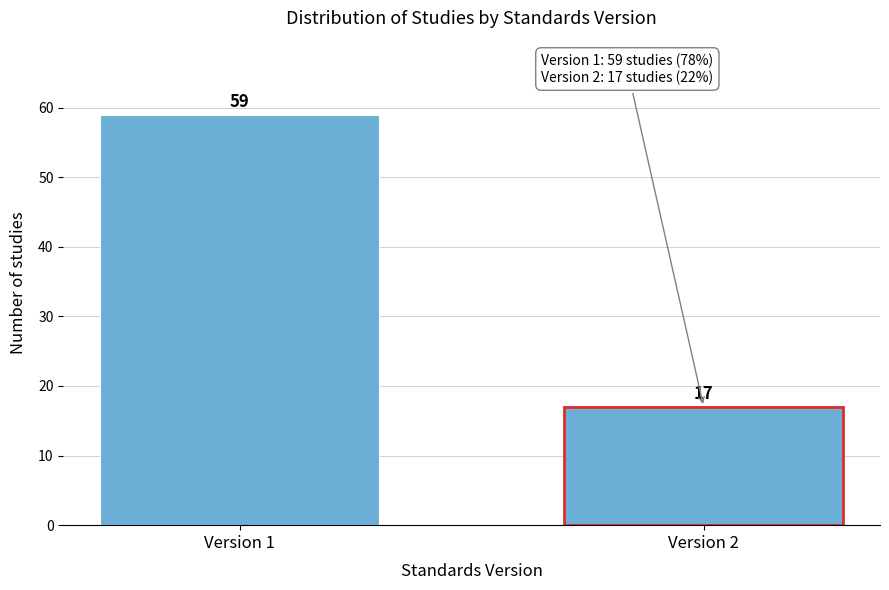

Reading right to left, what are all the values shown in this chart?

Version 2=17	Version 1=59